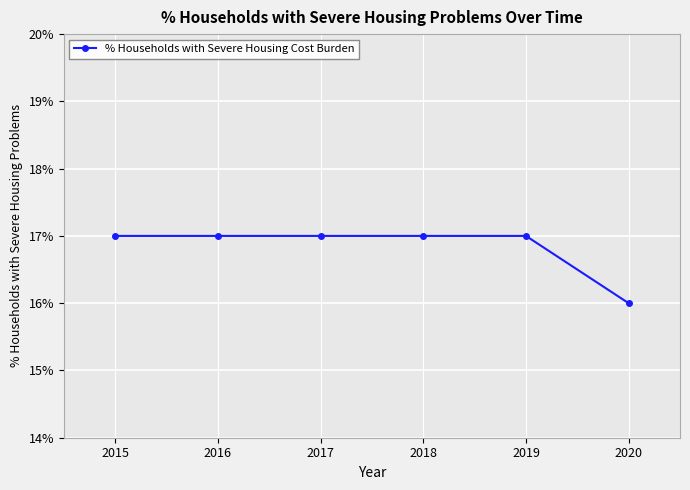

Is it true that the value at 2015 is 0.2?

True